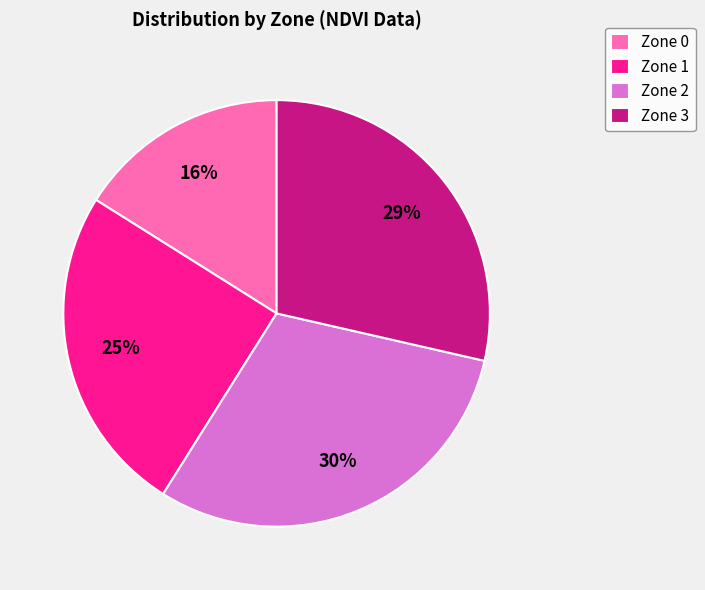

Which slice is the largest?

Zone 2